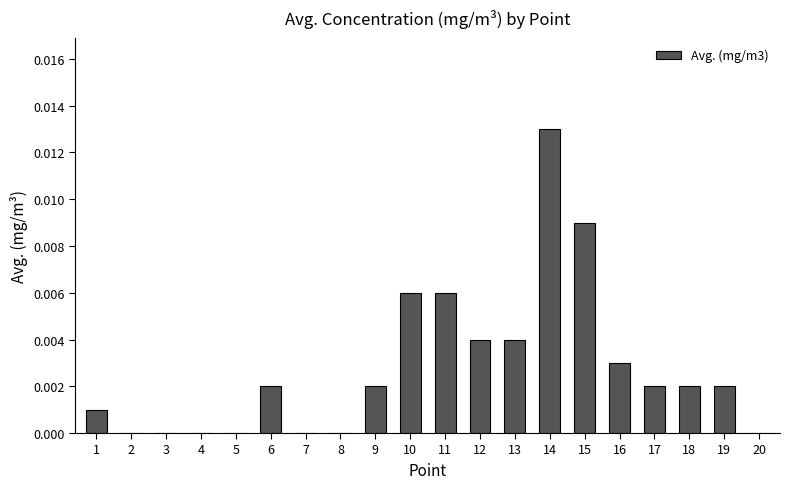

At which category does the chart reach its peak across all series?

14